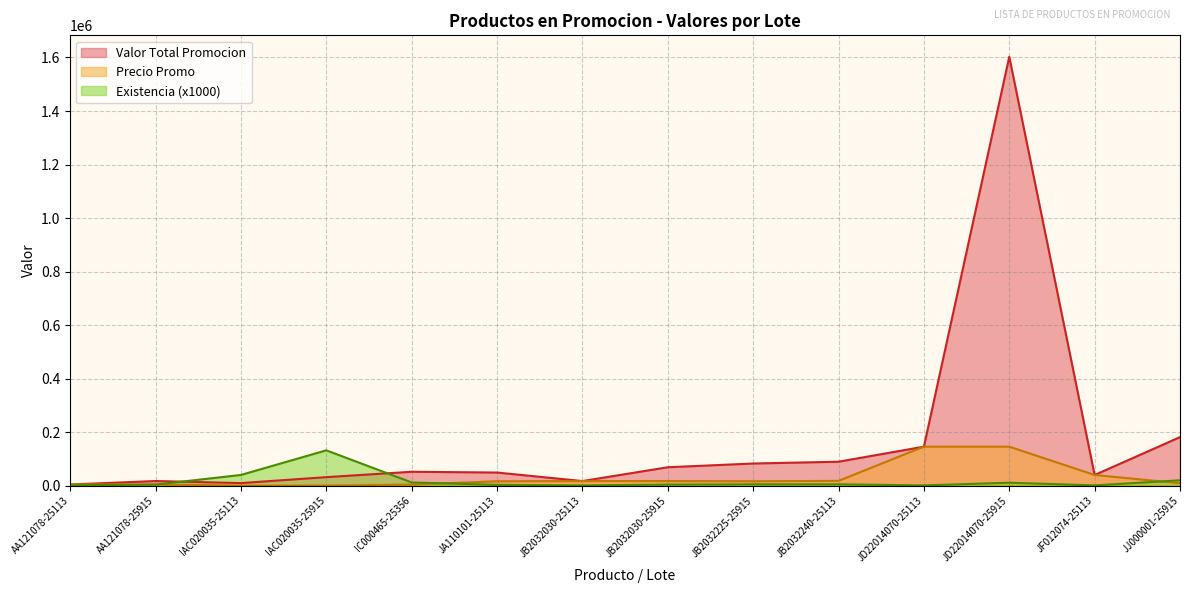

Which series has the largest total across all categories?

Valor Total Promocion